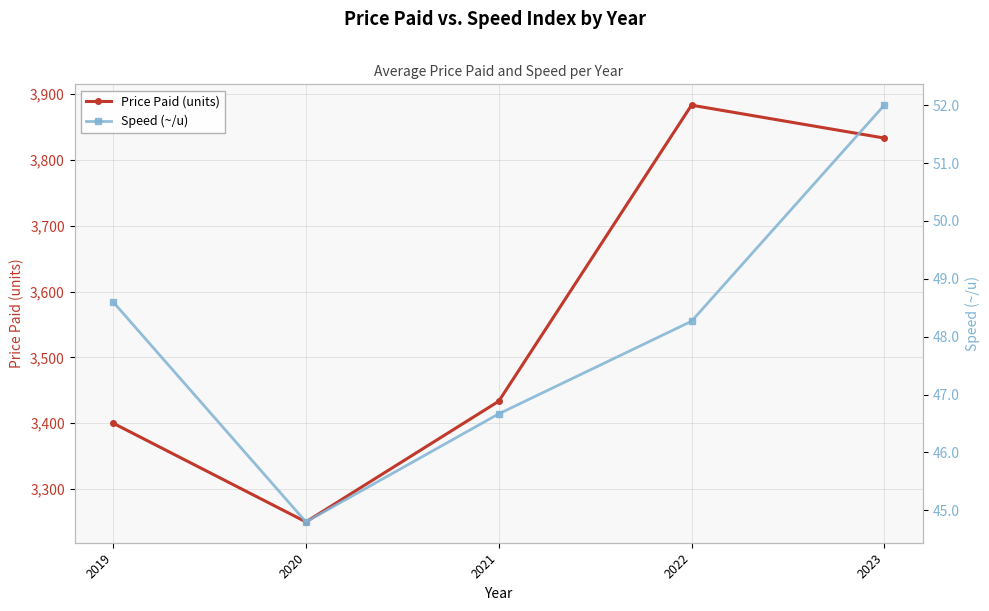

What is the value of the Speed (~/u) point at the 2nd from the left?

44.8